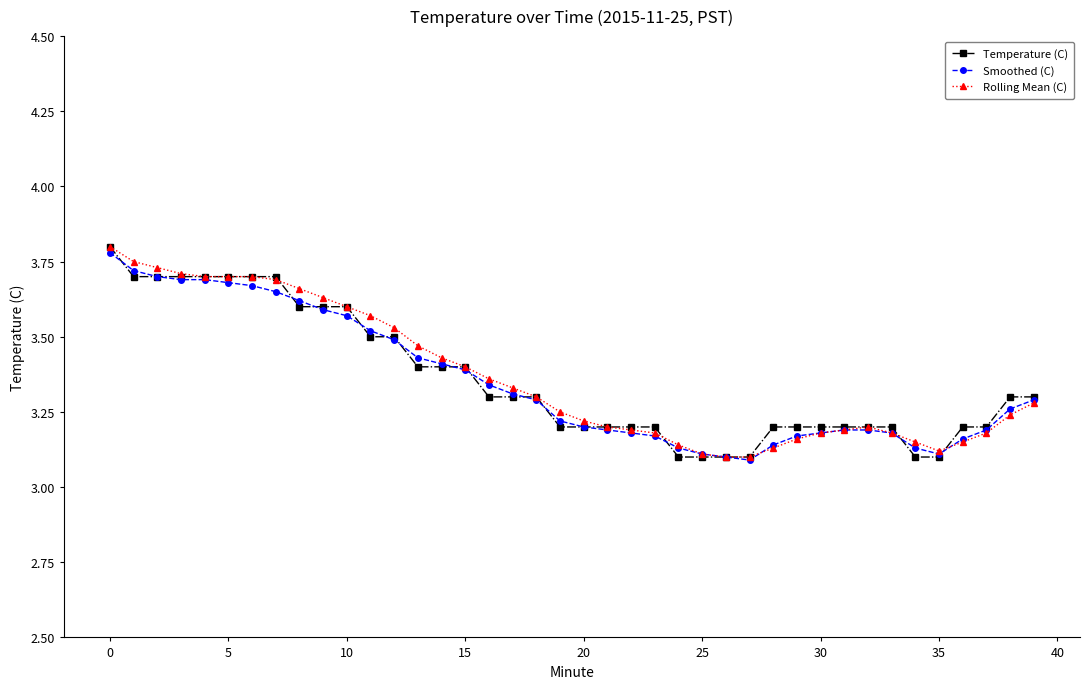

At how many categories does at least one series exceed 3?

40